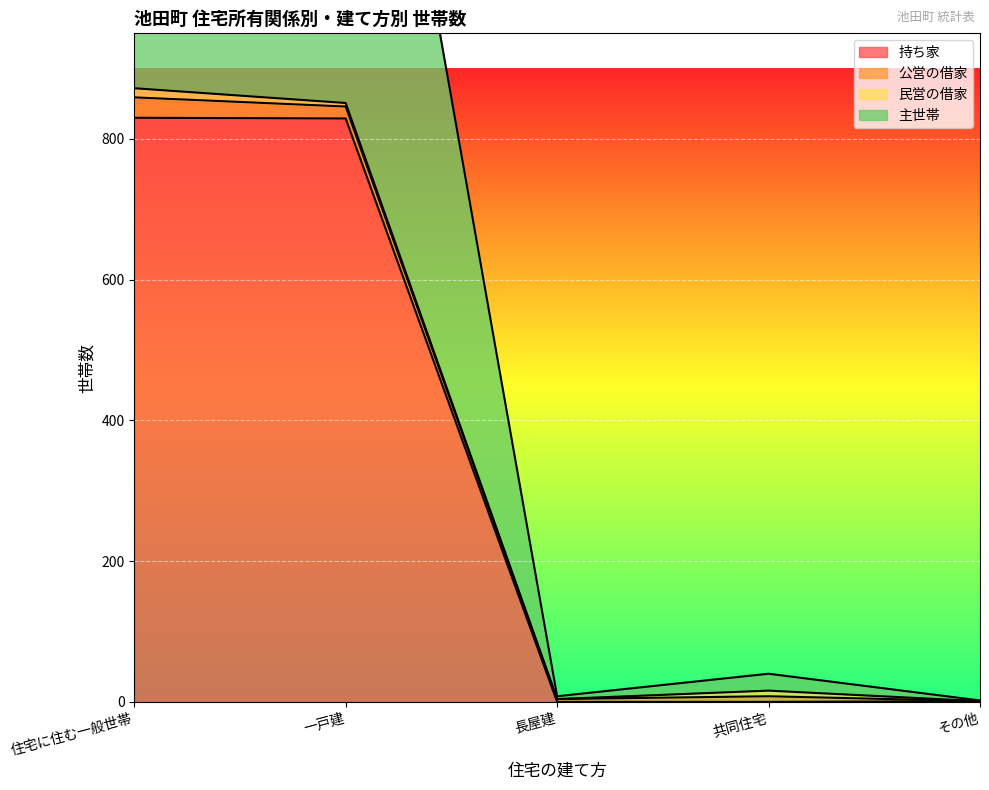

How many interior local peaks does the 主世帯 series have?

1